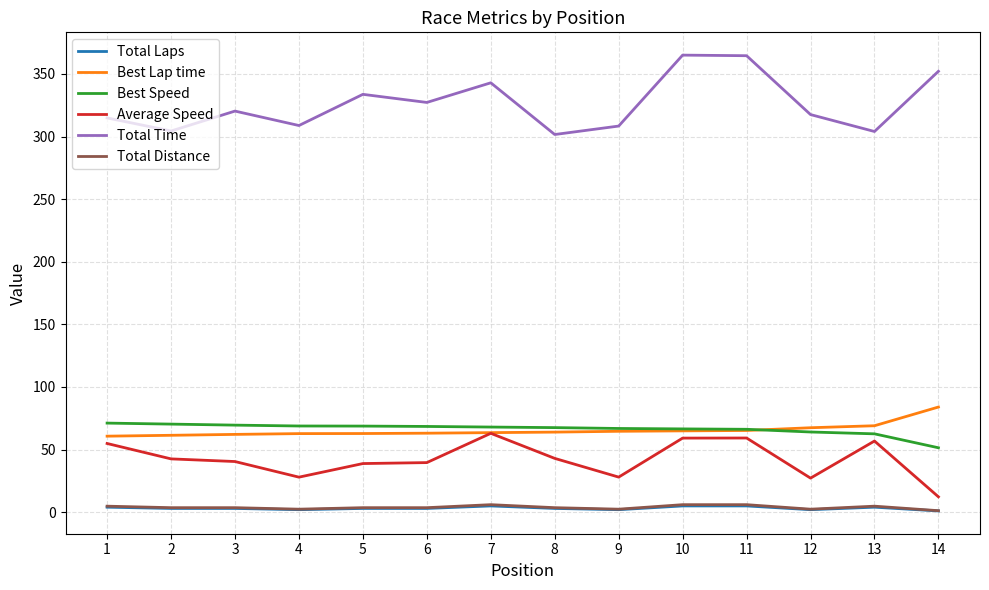

Which category has the lowest value in the Average Speed series?

14